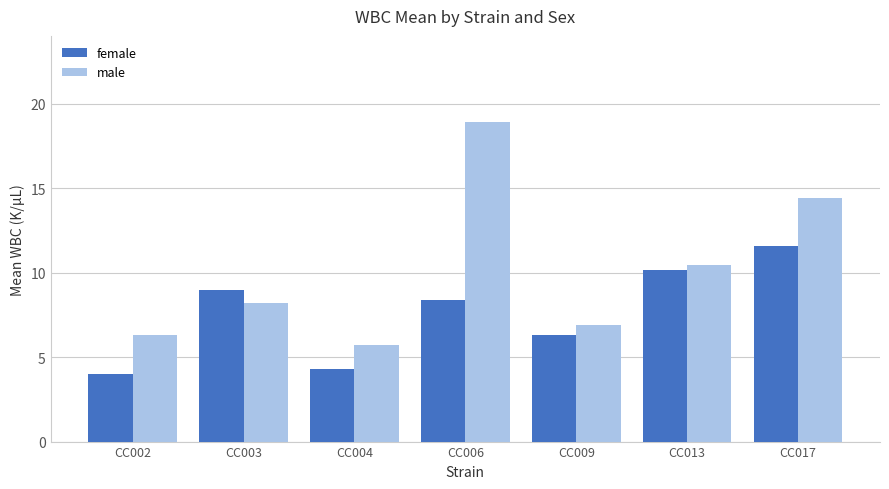

What is the sum of all female values?

53.6